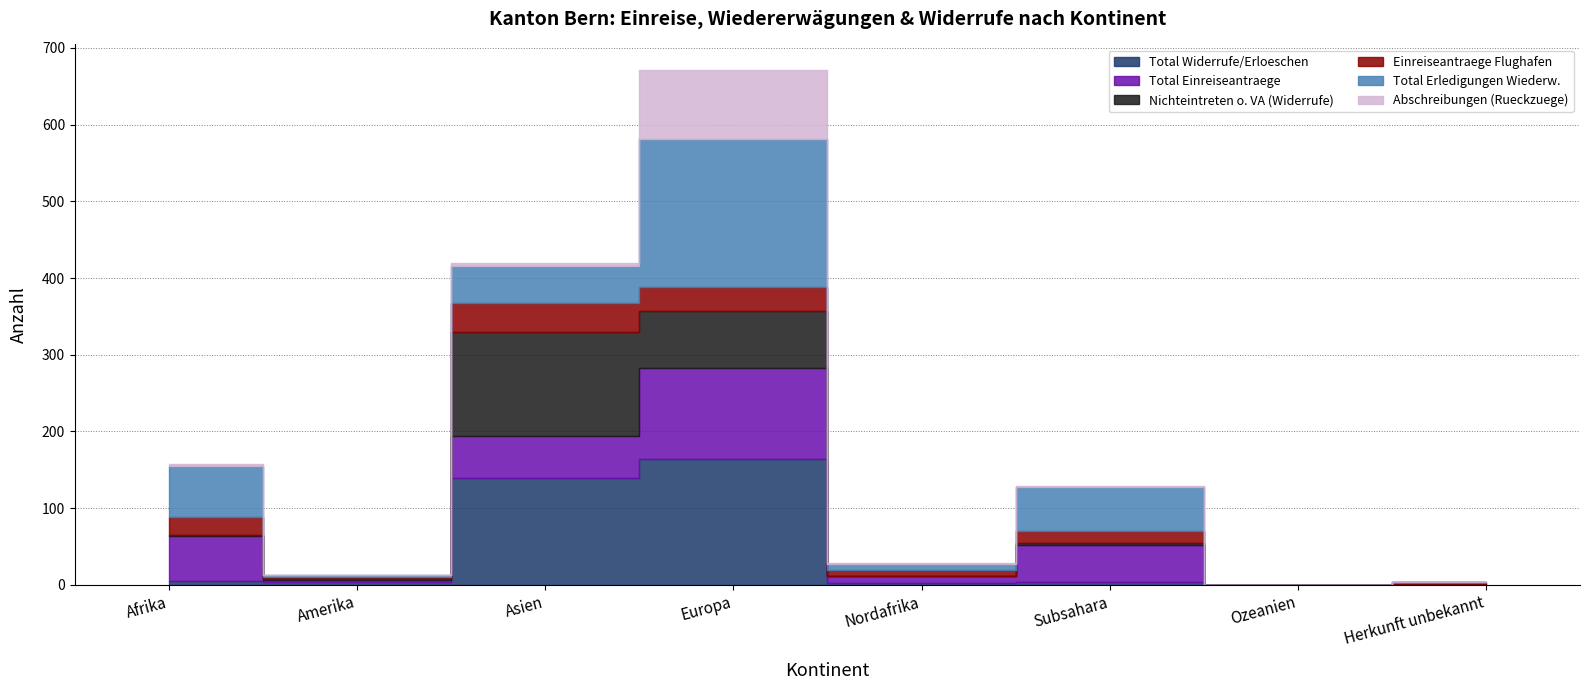

What position from the right is Ozeanien?

2